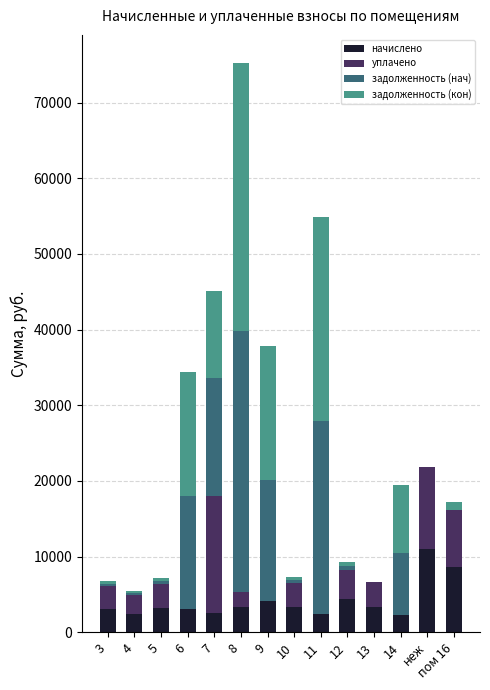

At which category is the sum across all series the highest?

8